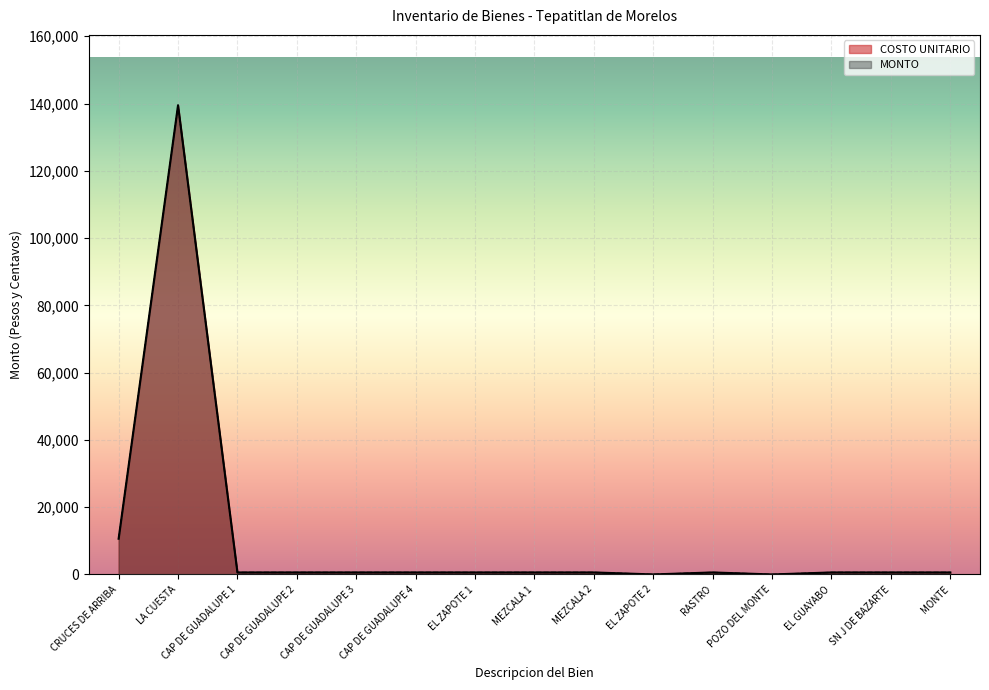

How many data points in COSTO UNITARIO are less than 600?

2